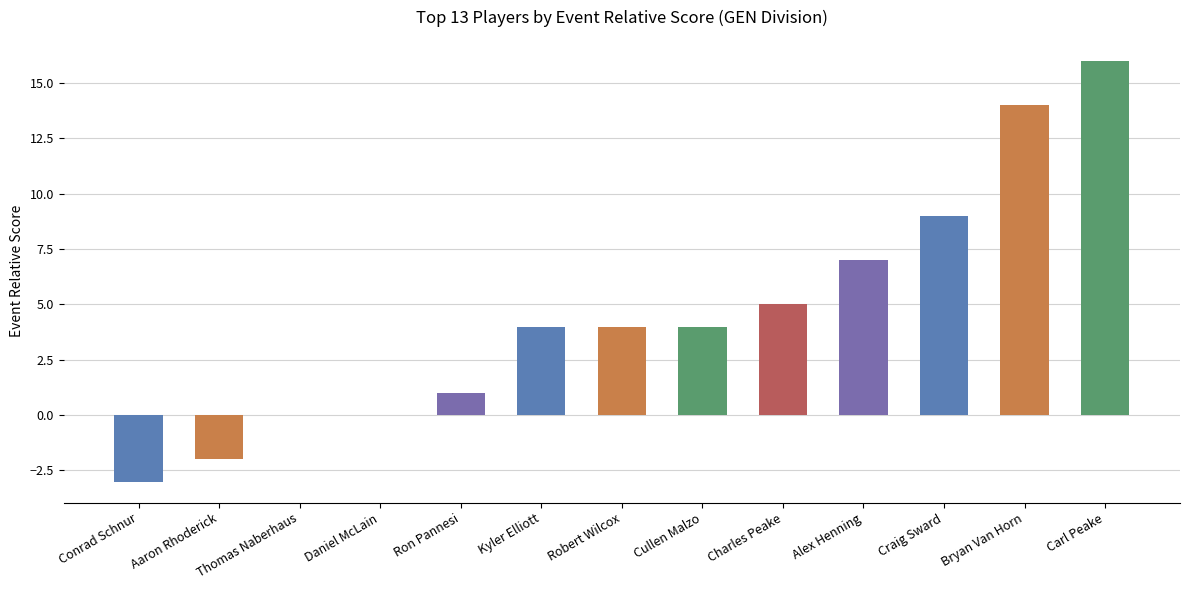

Reading left to right, extract all data points from this chart.

Conrad Schnur=-3	Aaron Rhoderick=-2	Thomas Naberhaus=0	Daniel McLain=0	Ron Pannesi=1	Kyler Elliott=4	Robert Wilcox=4	Cullen Malzo=4	Charles Peake=5	Alex Henning=7	Craig Sward=9	Bryan Van Horn=14	Carl Peake=16